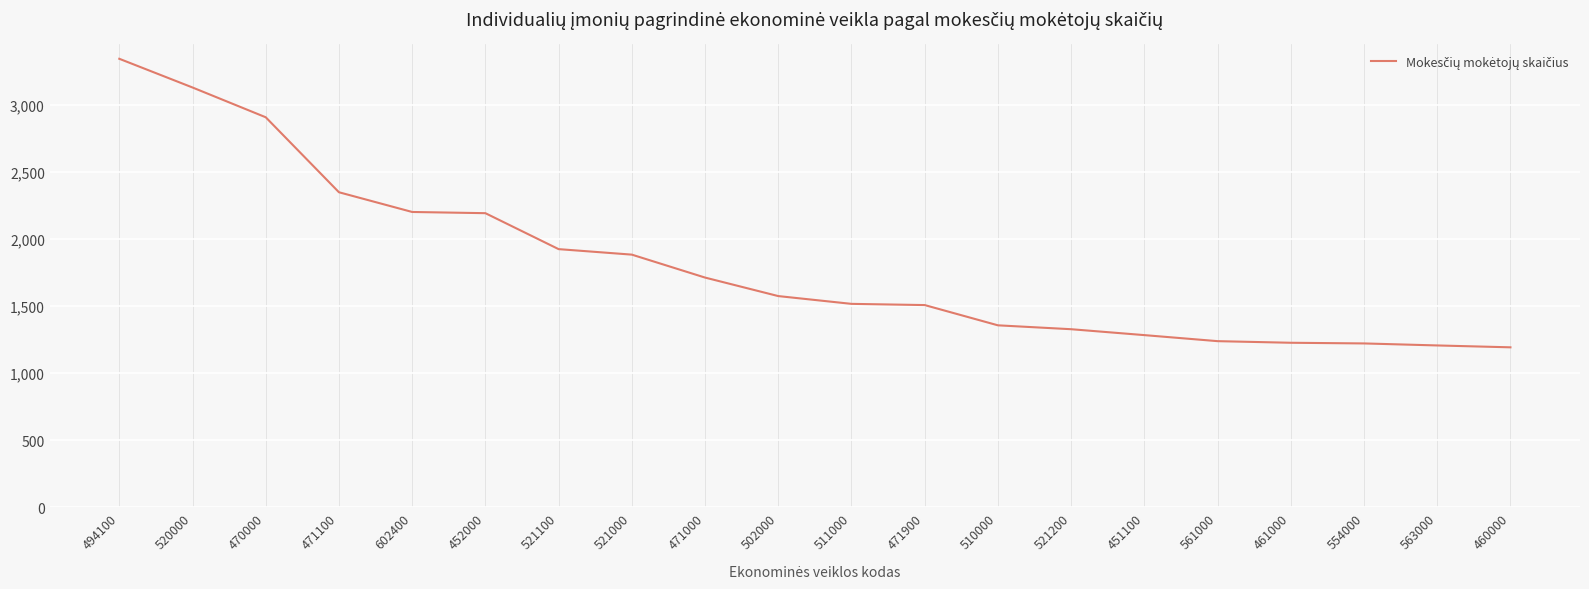

The chart shows a value of 1284 at 451100. True or false?

True